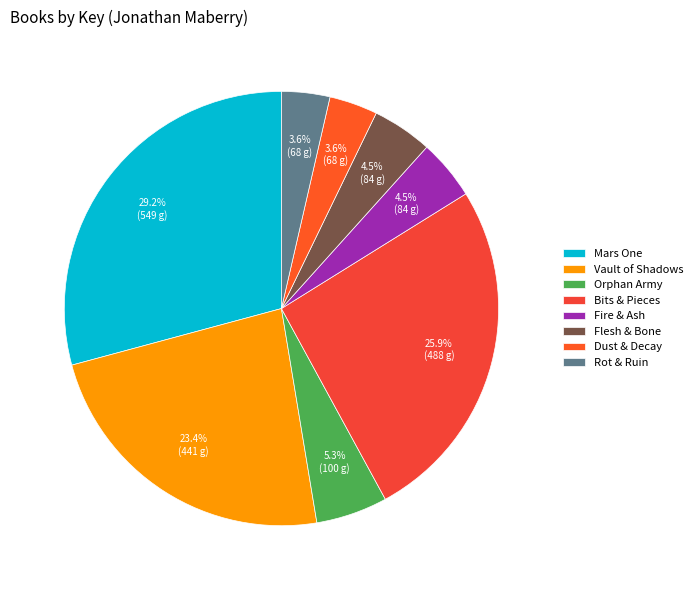

To the nearest percent, what is the difference between the largest and smallest slice percentages?

26%